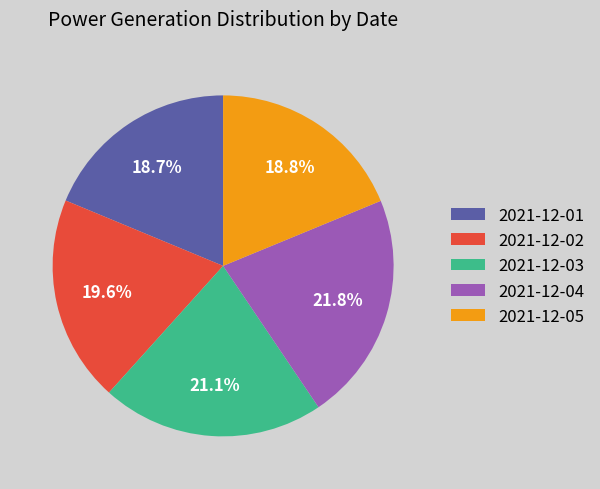

Between 2021-12-04 and 2021-12-02, which is larger?

2021-12-04